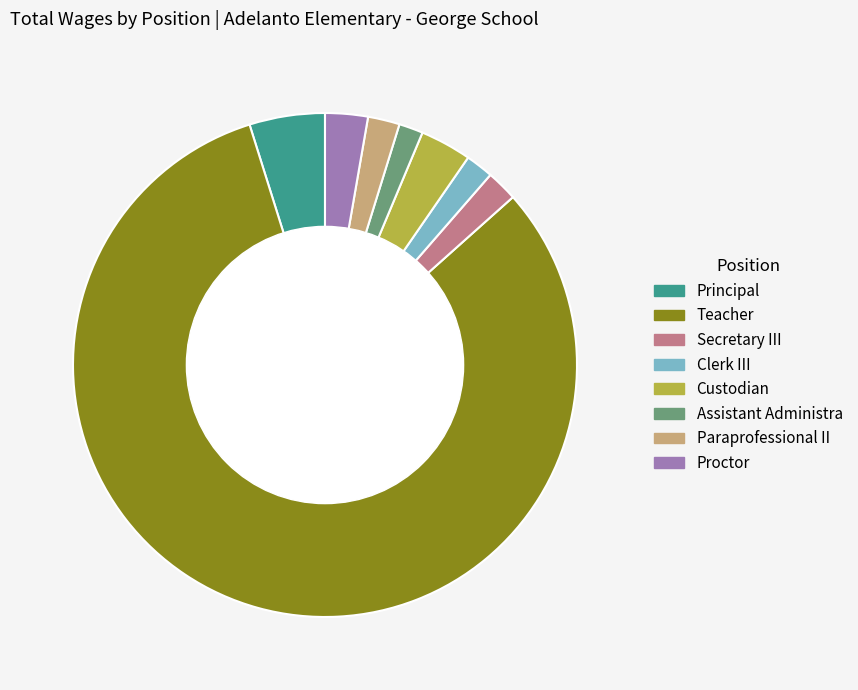

What is the ratio of the value at Proctor to the value at Clerk III?

1.5